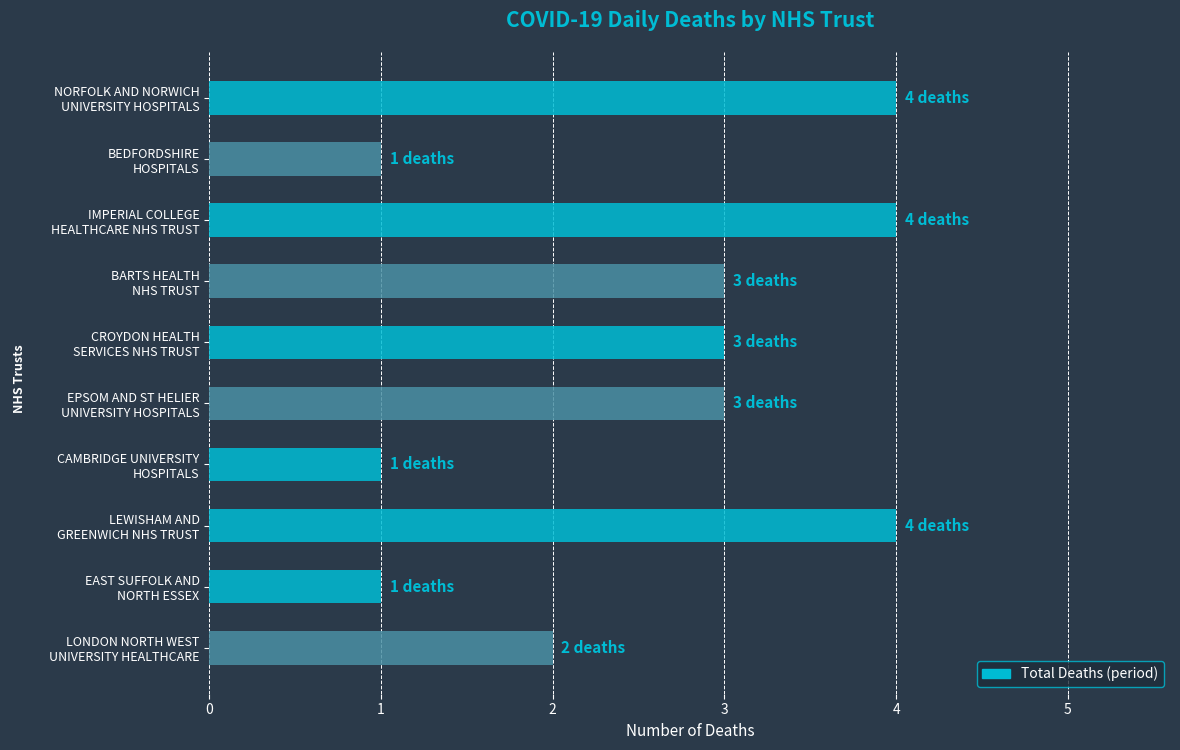

What is the difference between the second highest and second lowest values?

3